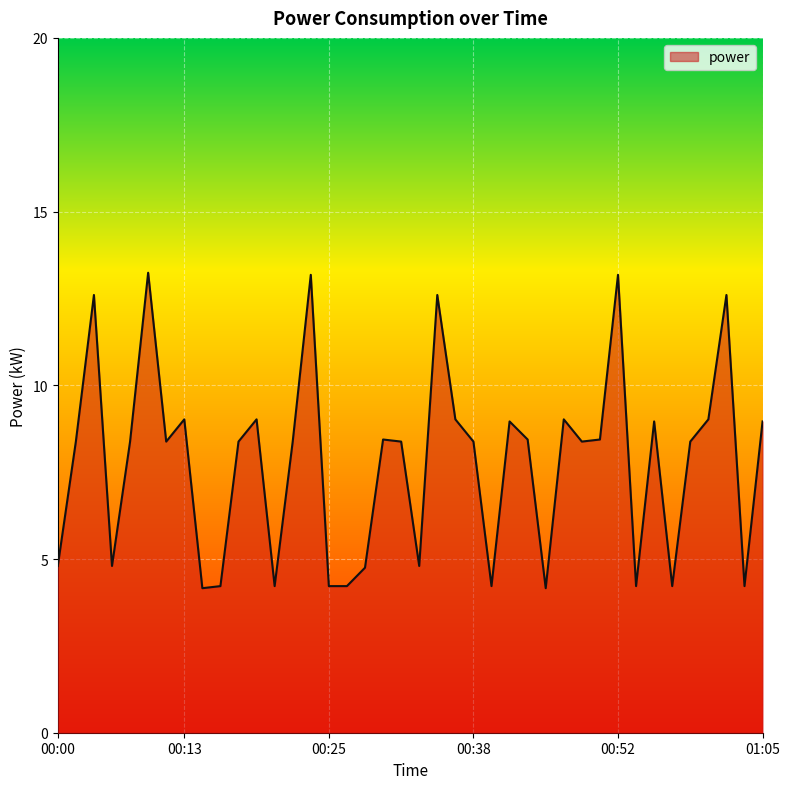

True or false: there are more than 1 points higher than both neighbors.

True